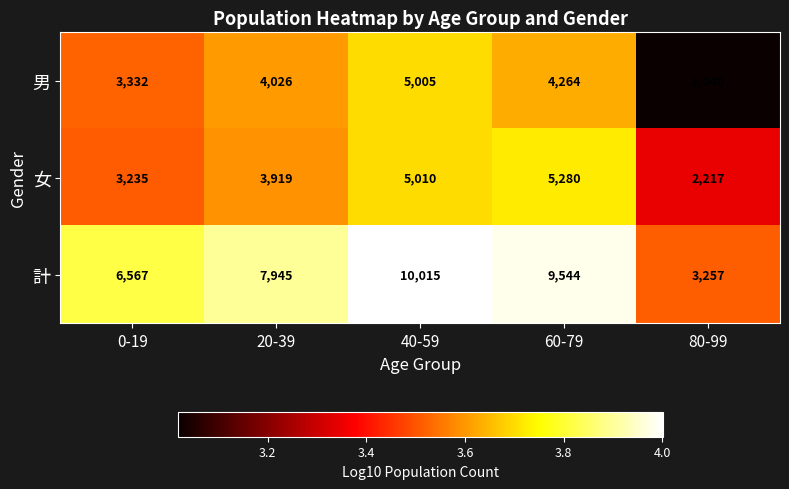

Reading left to right, transcribe all the data shown in this chart.

男: 0-19=3332	20-39=4026	40-59=5005	60-79=4264	80-99=1040
女: 0-19=3235	20-39=3919	40-59=5010	60-79=5280	80-99=2217
計: 0-19=6567	20-39=7945	40-59=10015	60-79=9544	80-99=3257